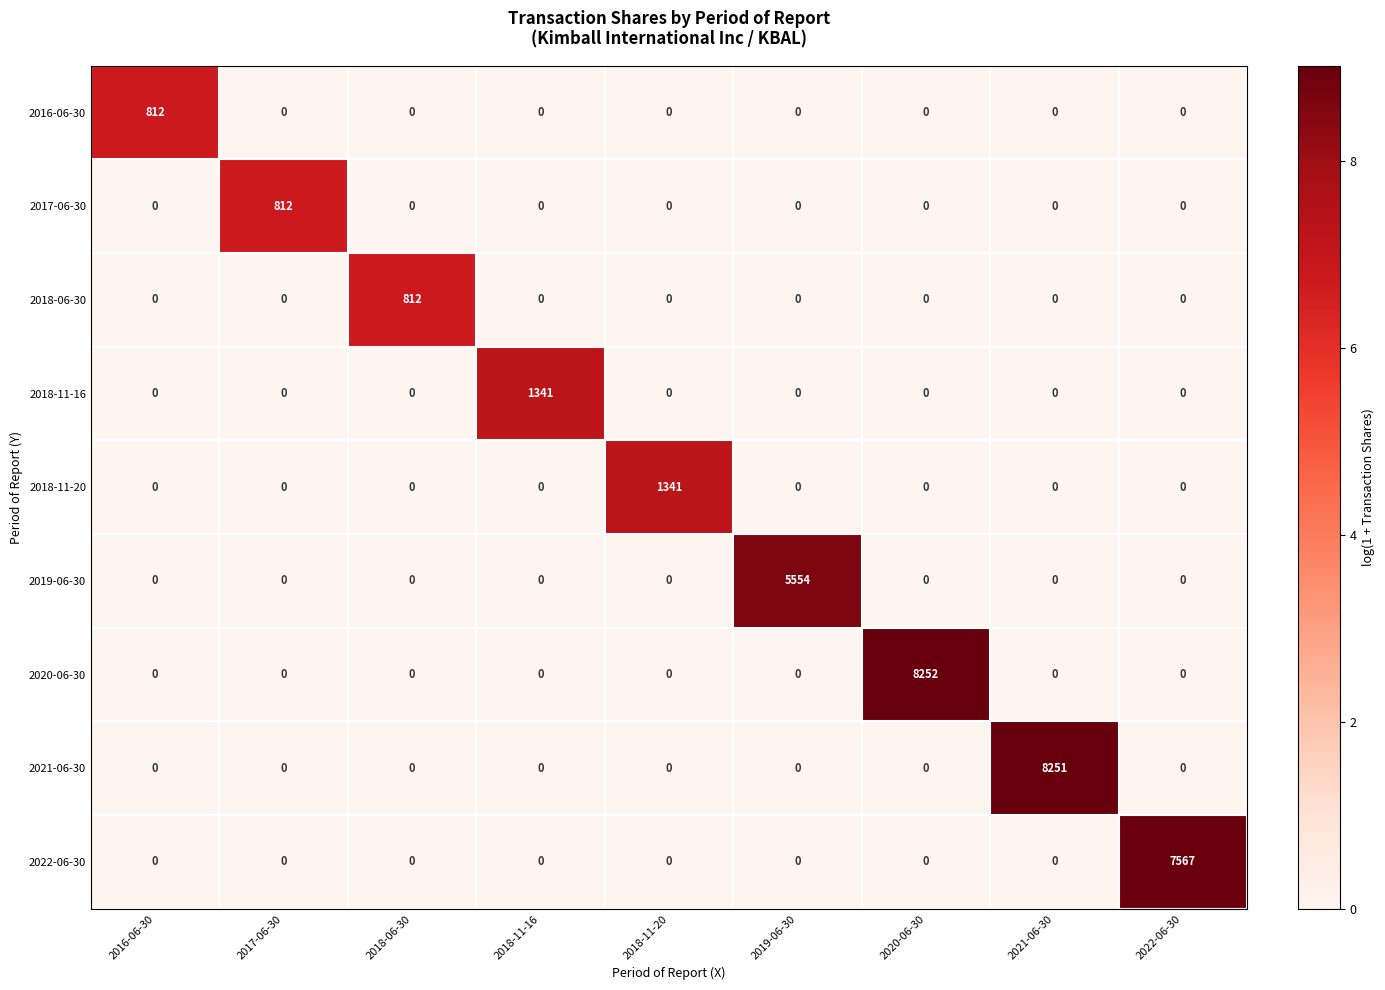

What is the maximum value shown in the chart?

8252